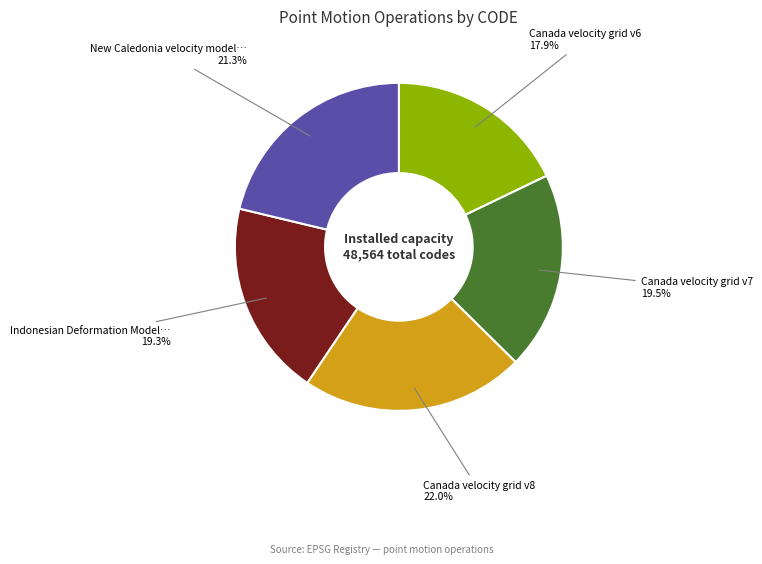

To the nearest percent, what is the average slice percentage?

20%